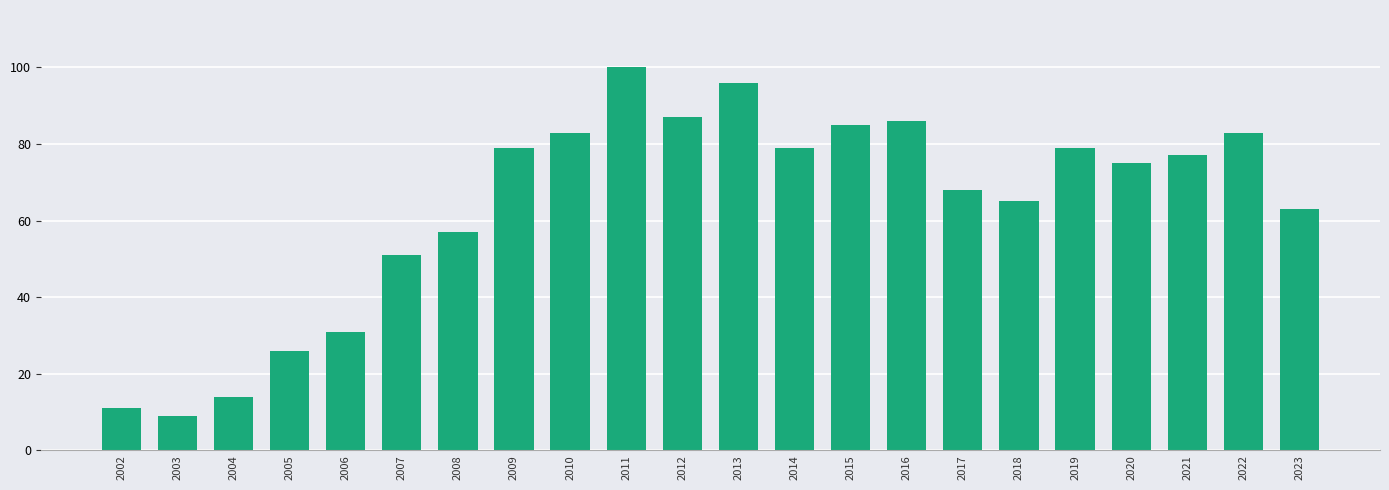

Count the number of categories in the chart.

22